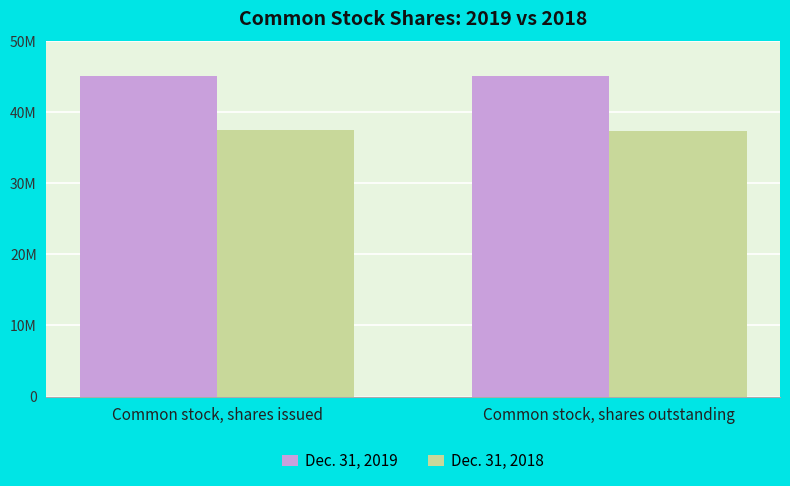

What is the total value across all series at Common stock, shares issued?

82648223